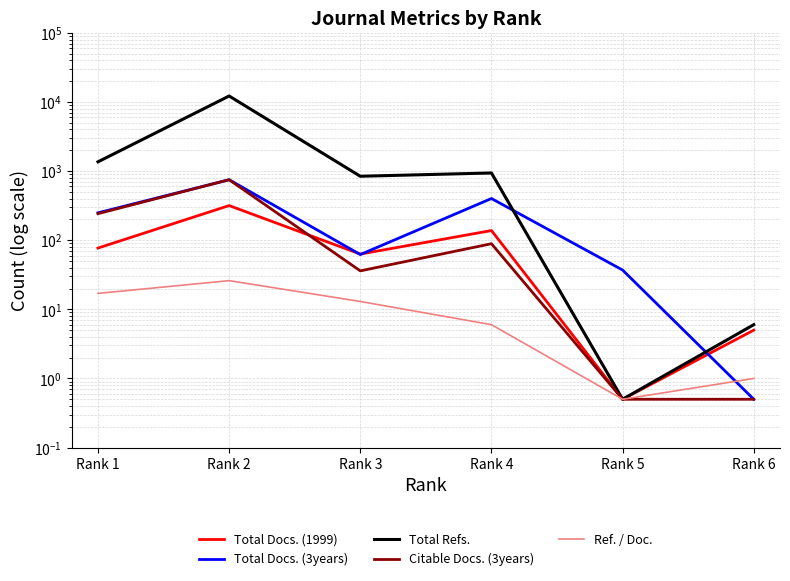

What is the lowest value of the Citable Docs. (3years) series?

0.5